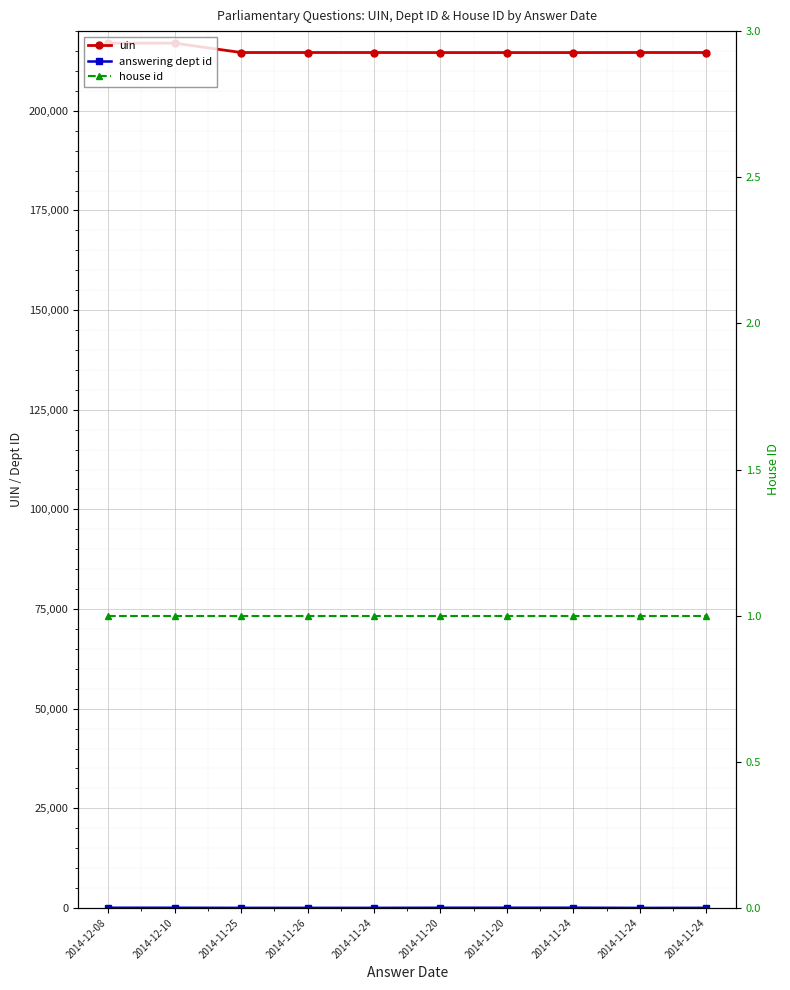

Which series has the largest range (max minus min)?

uin